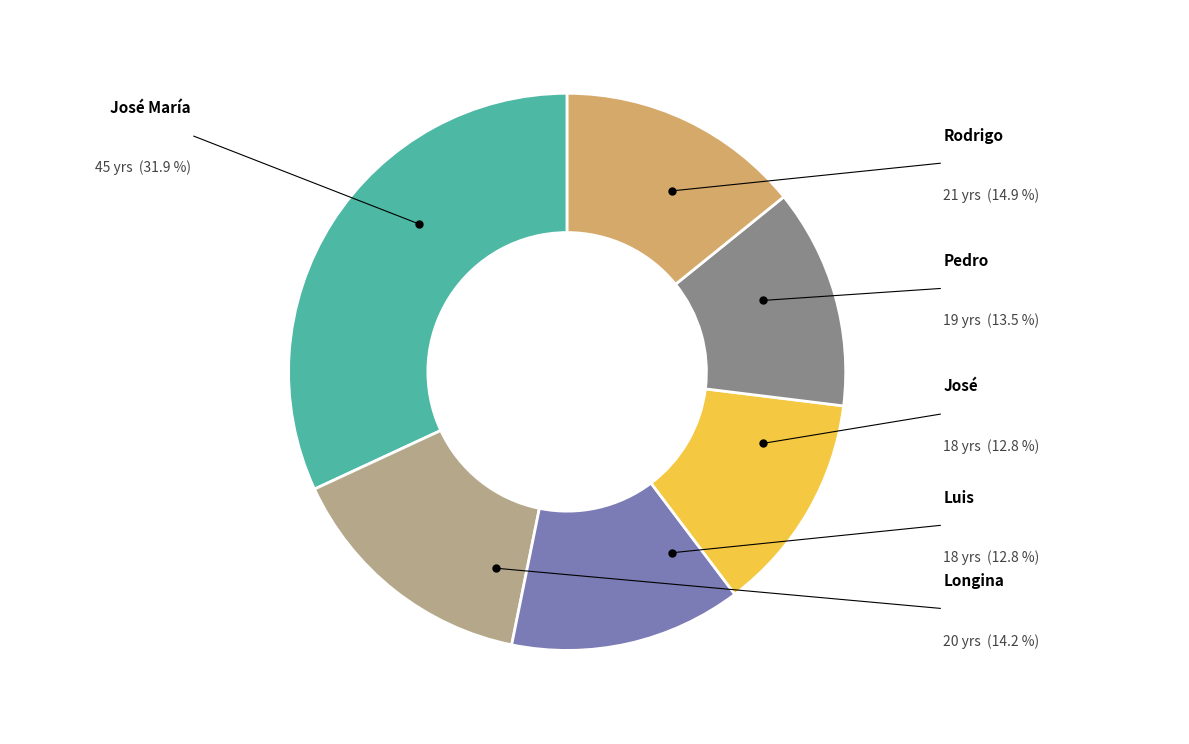

How many segments does this pie chart have?

6